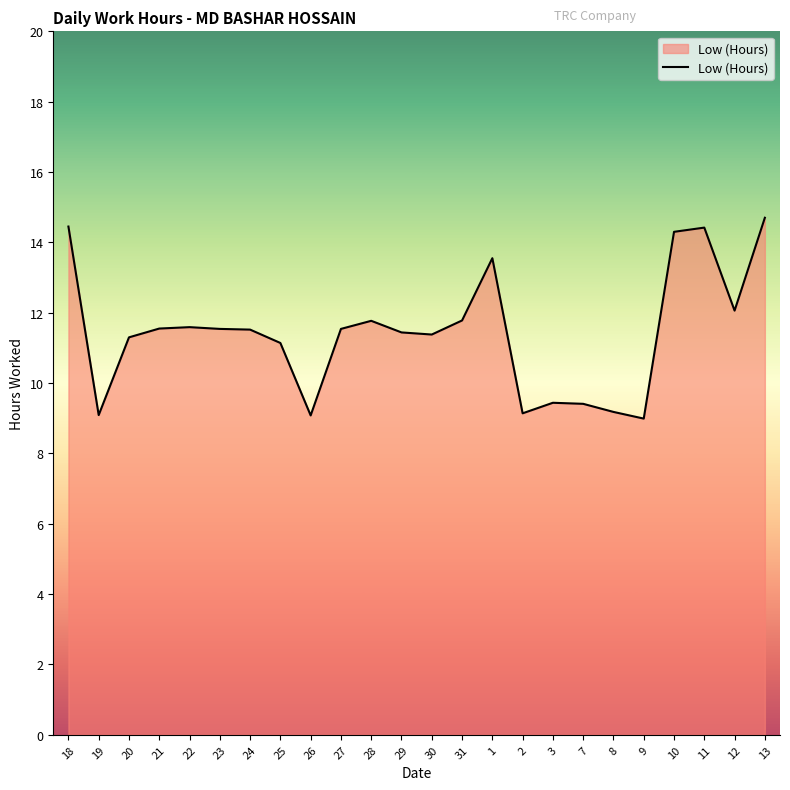

What position from the right is 7?

7